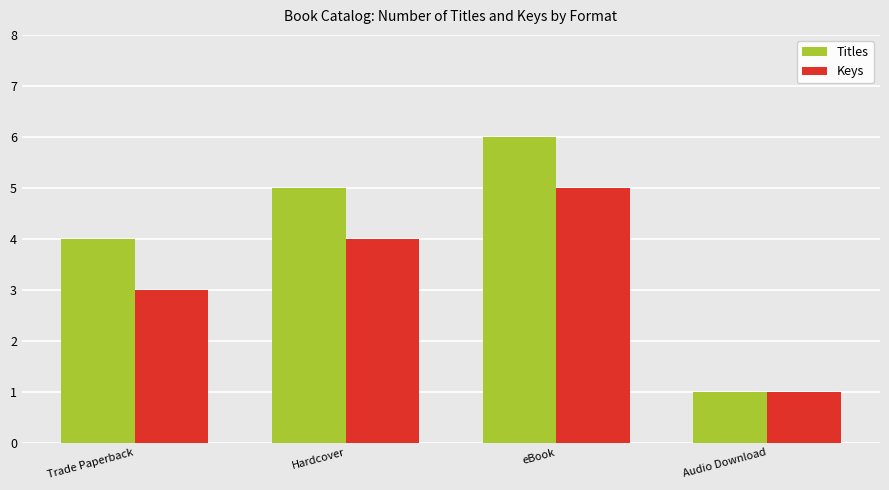

True or false: Keys has a value of 4 at Hardcover.

True